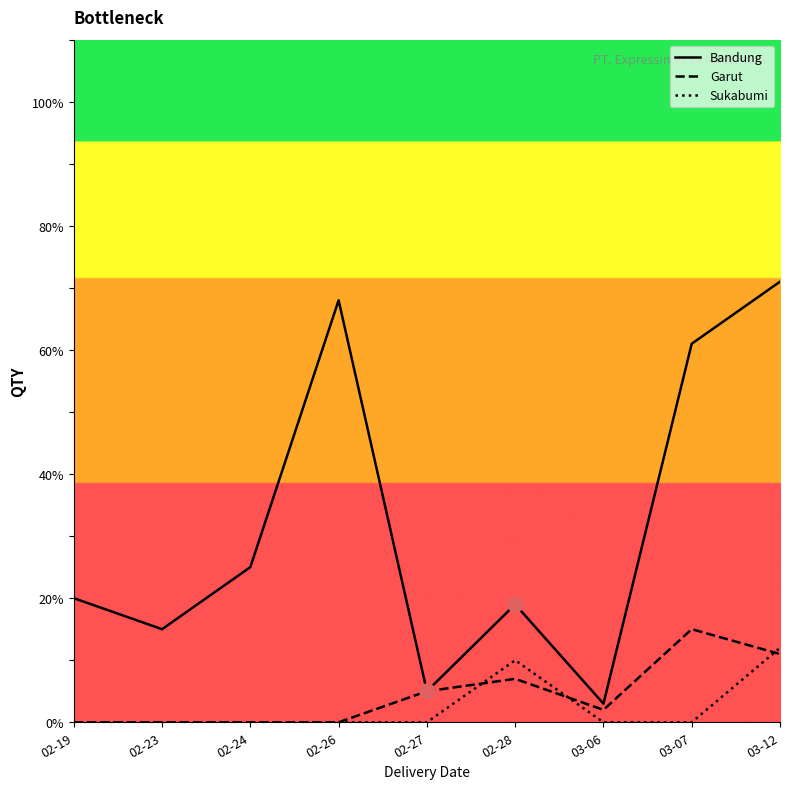

Which series has the widest spread of values?

Bandung